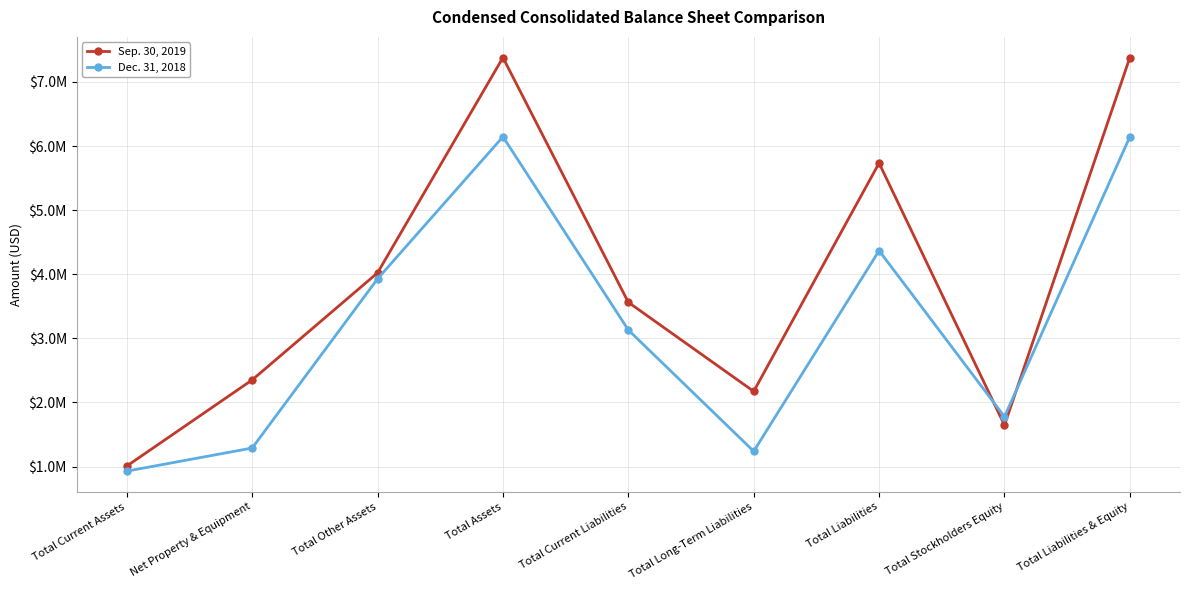

The value of Dec. 31, 2018 at Total Assets is 6144145. True or false?

True